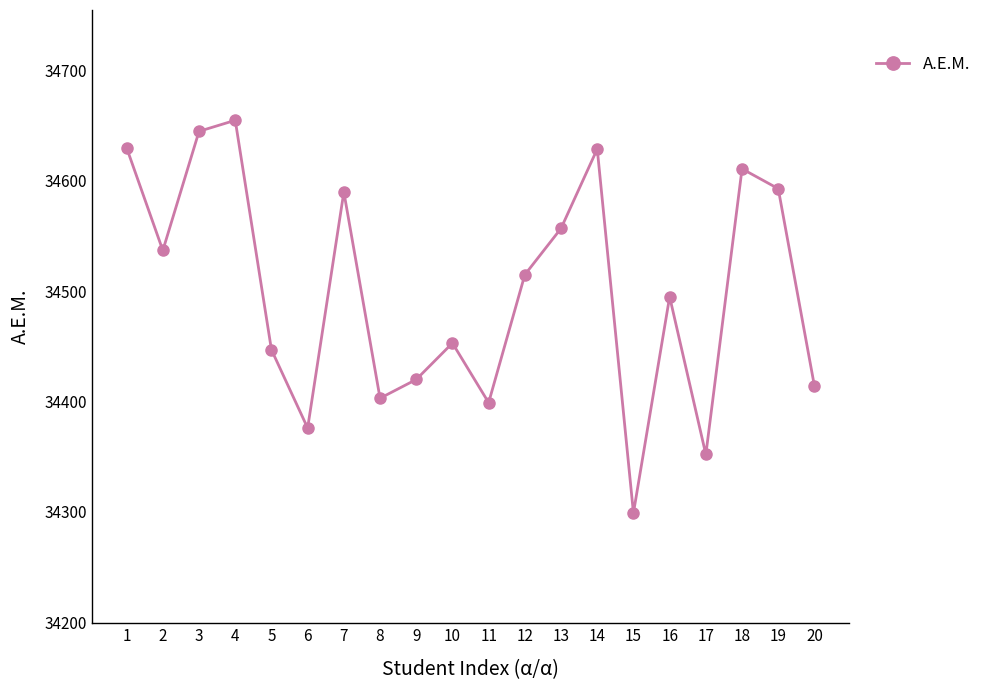

What is the maximum value shown in the chart?

34655